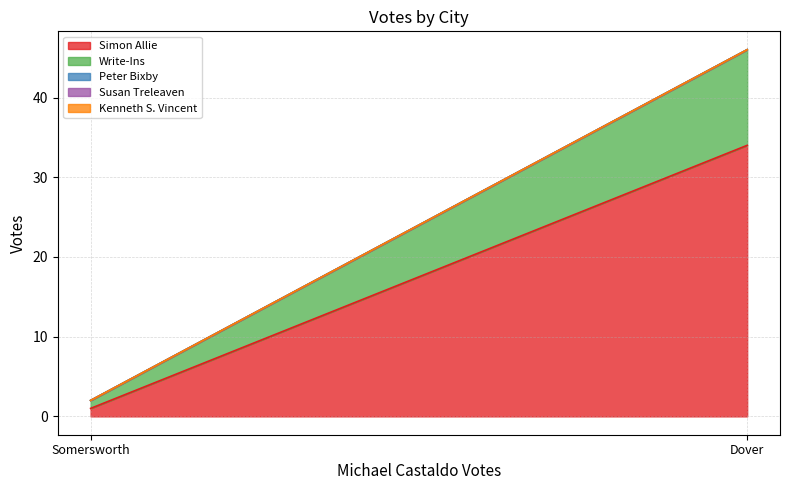

Which series has the largest range (max minus min)?

Simon Allie